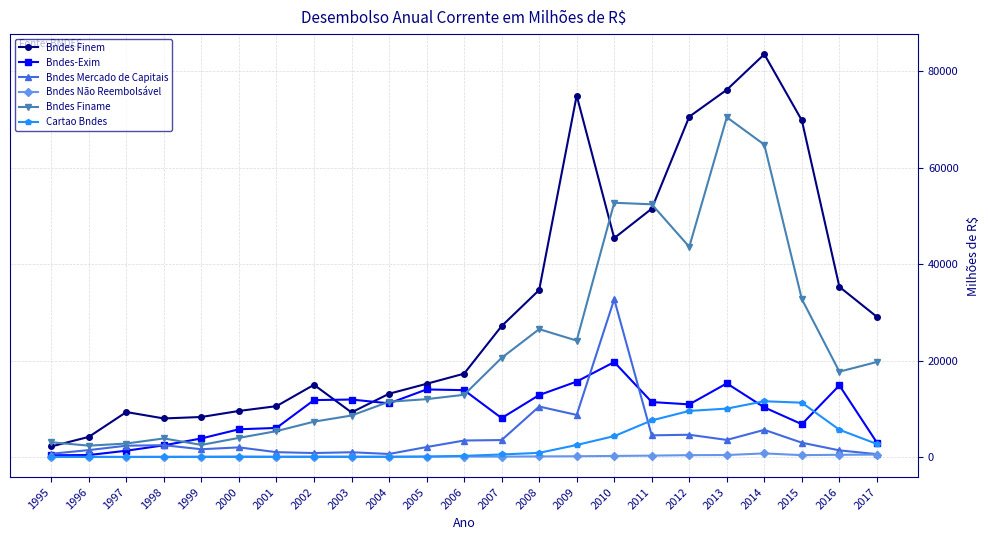

What is the value of the Bndes Não Reembolsável point at the 19th from the left?

394.7